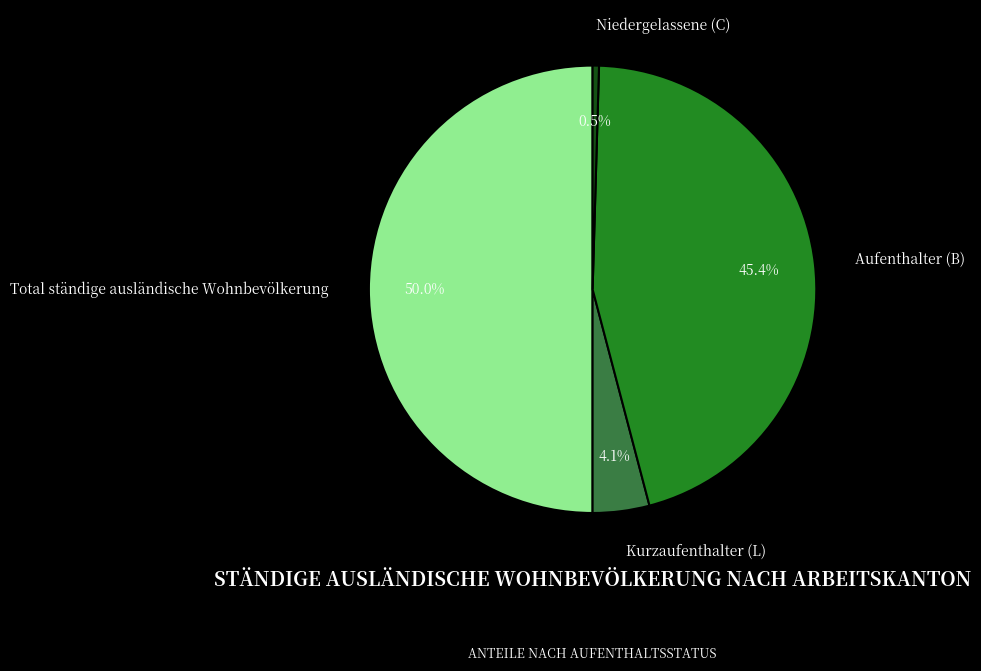

Does Niedergelassene (C) account for over 50% of the chart?

No